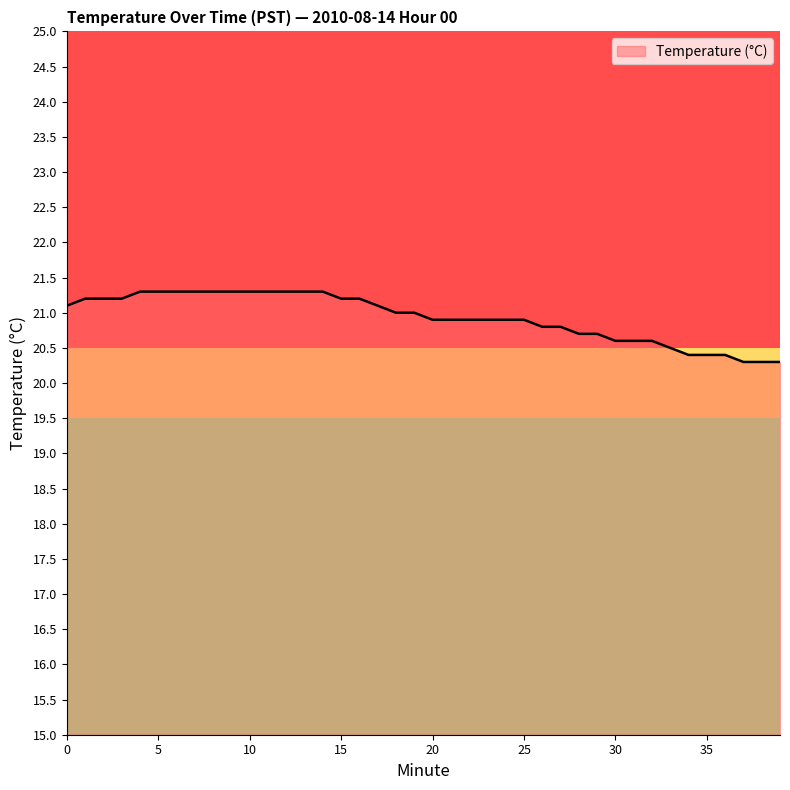

Reading left to right, what are all the values shown in this chart?

21.1	21.2	21.2	21.2	21.3	21.3	21.3	21.3	21.3	21.3	21.3	21.3	21.3	21.3	21.3	21.2	21.2	21.1	21.0	21.0	20.9	20.9	20.9	20.9	20.9	20.9	20.8	20.8	20.7	20.7	20.6	20.6	20.6	20.5	20.4	20.4	20.4	20.3	20.3	20.3